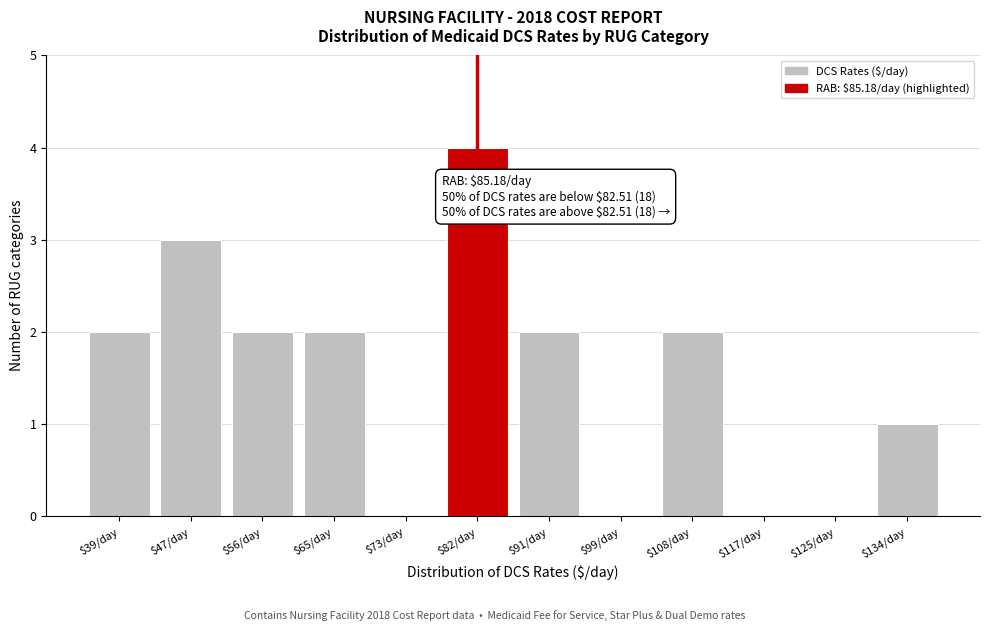

What is the sum of all values?

18